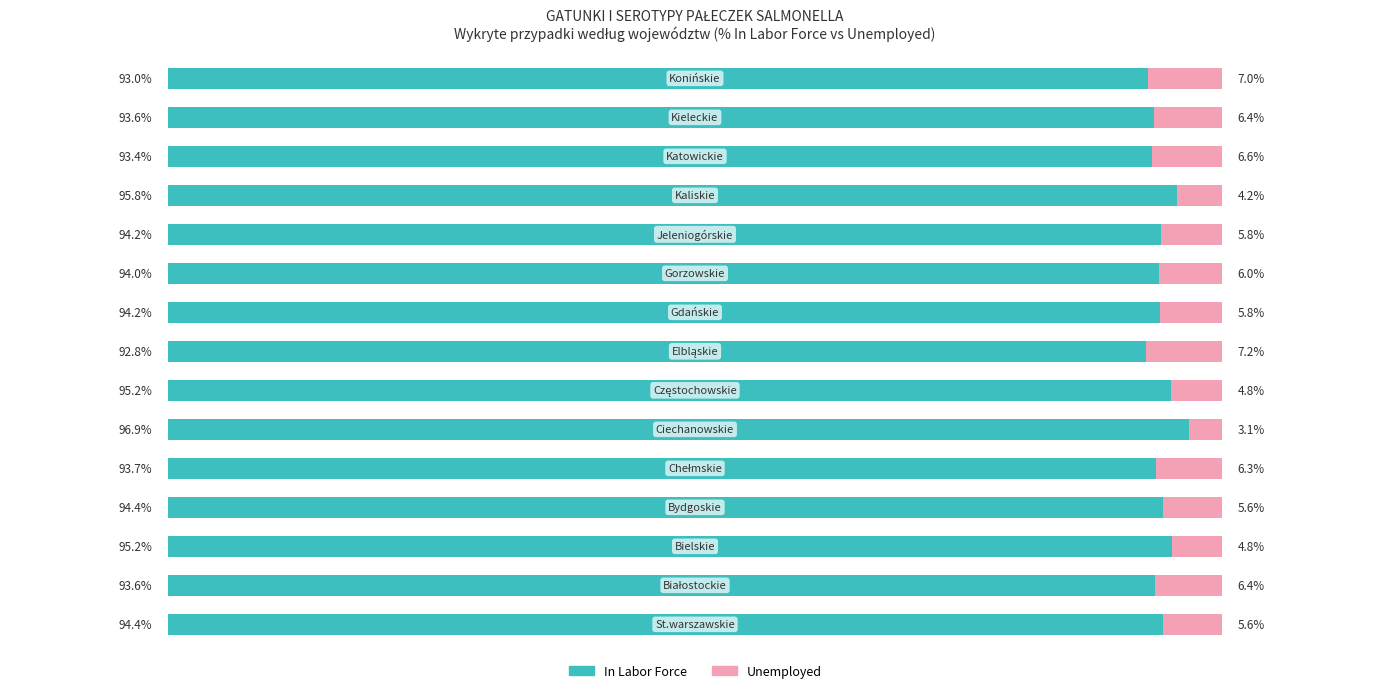

What is the sum of all In Labor Force values?

1414.2